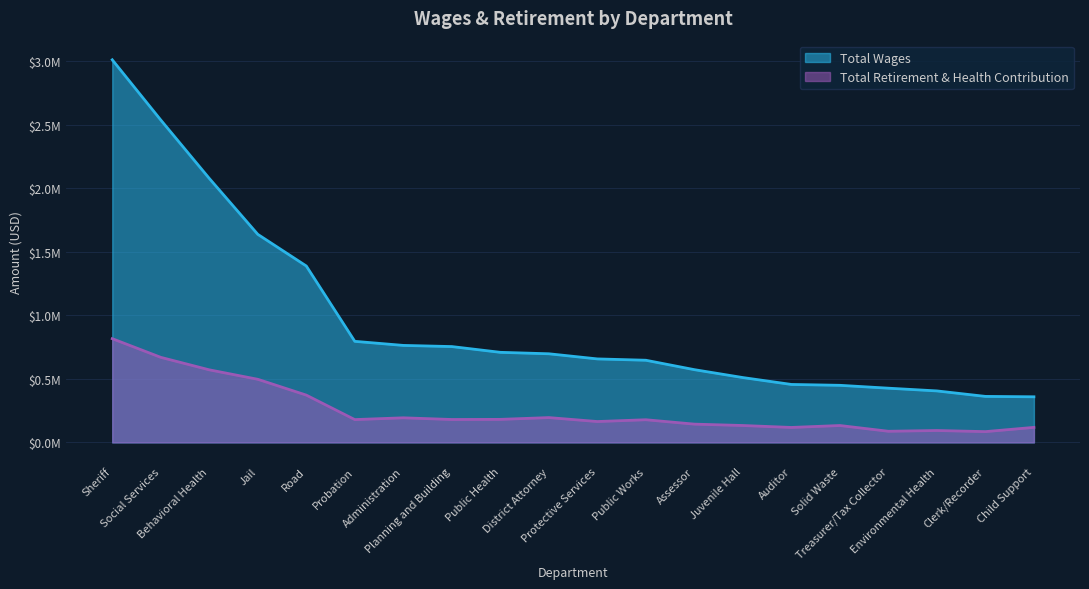

What is the sum of all Total Wages values?

19202694